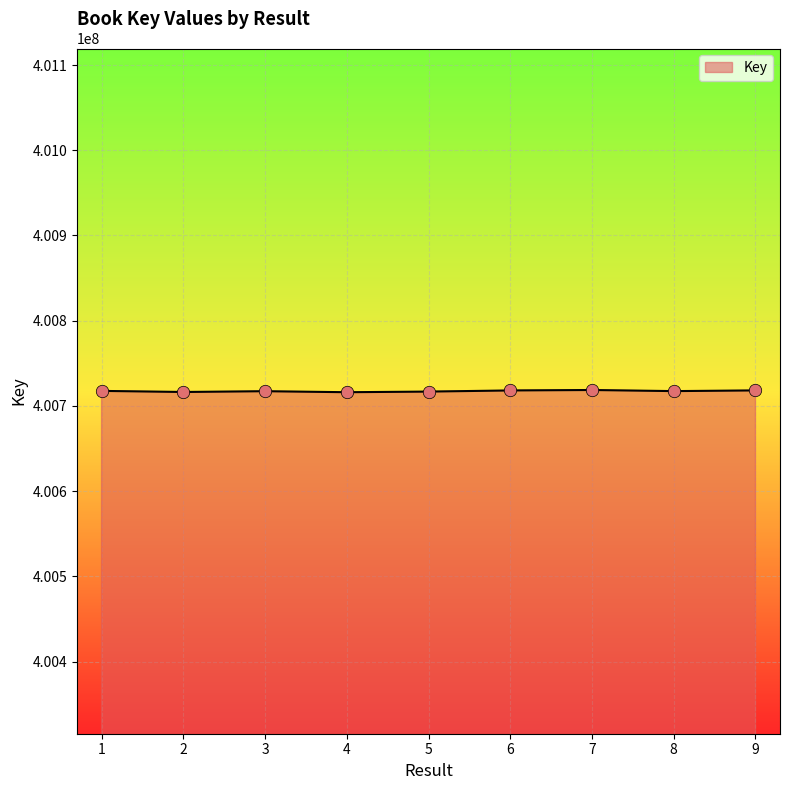

What is the change in value from 7 to 9?

-470